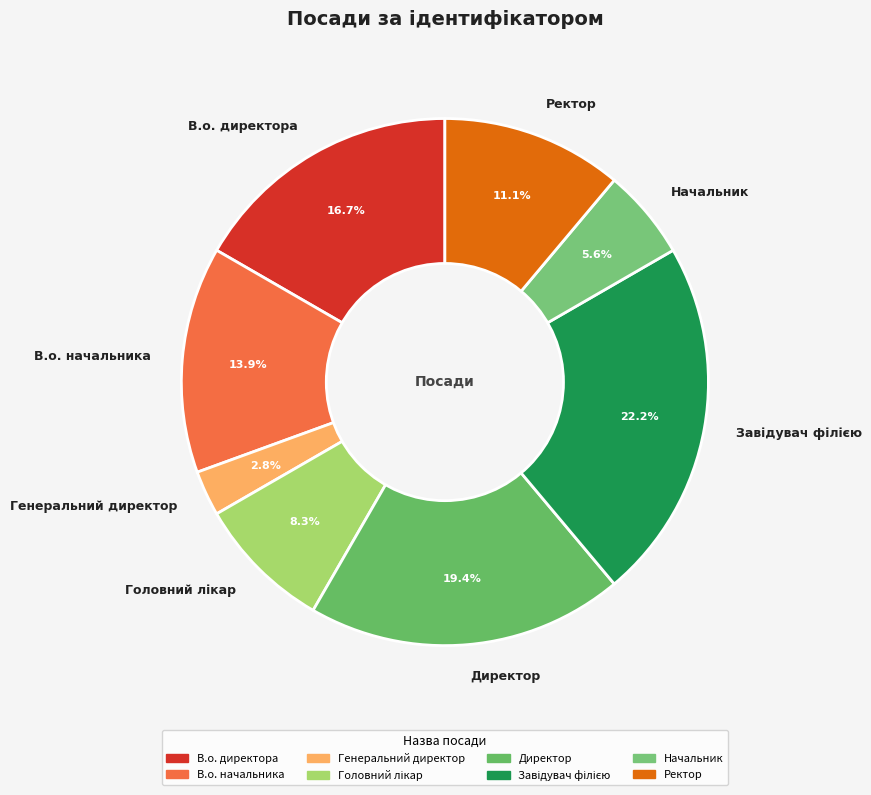

Which slice is the smallest?

Генеральний директор